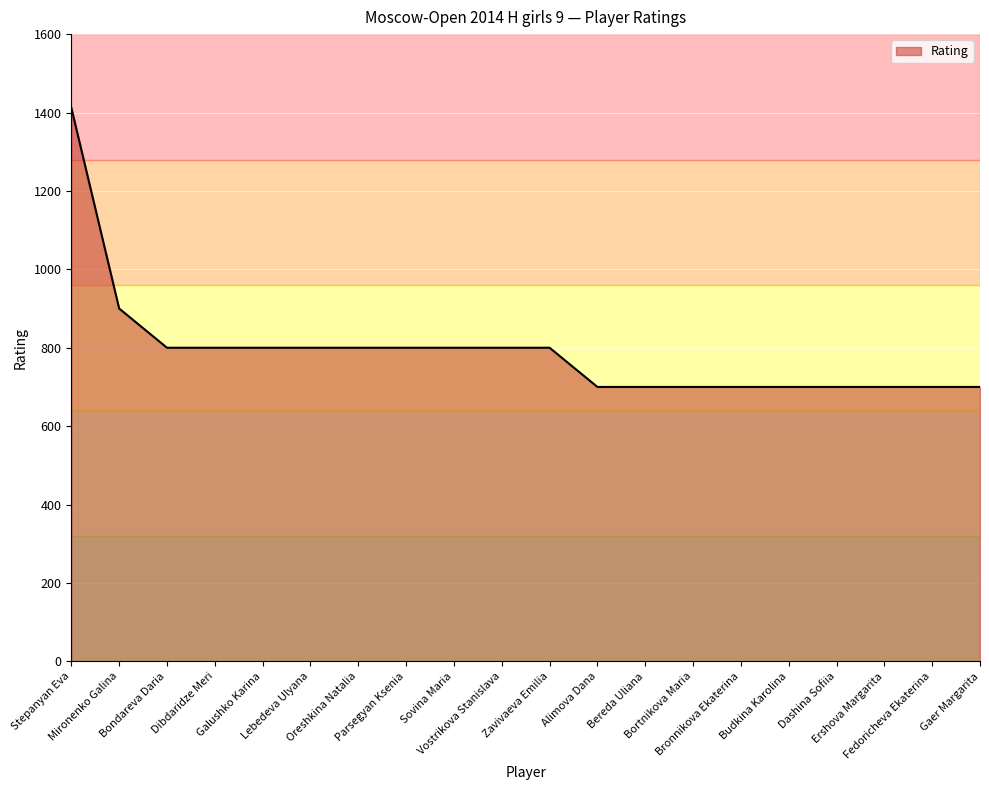

What is the average value?

791